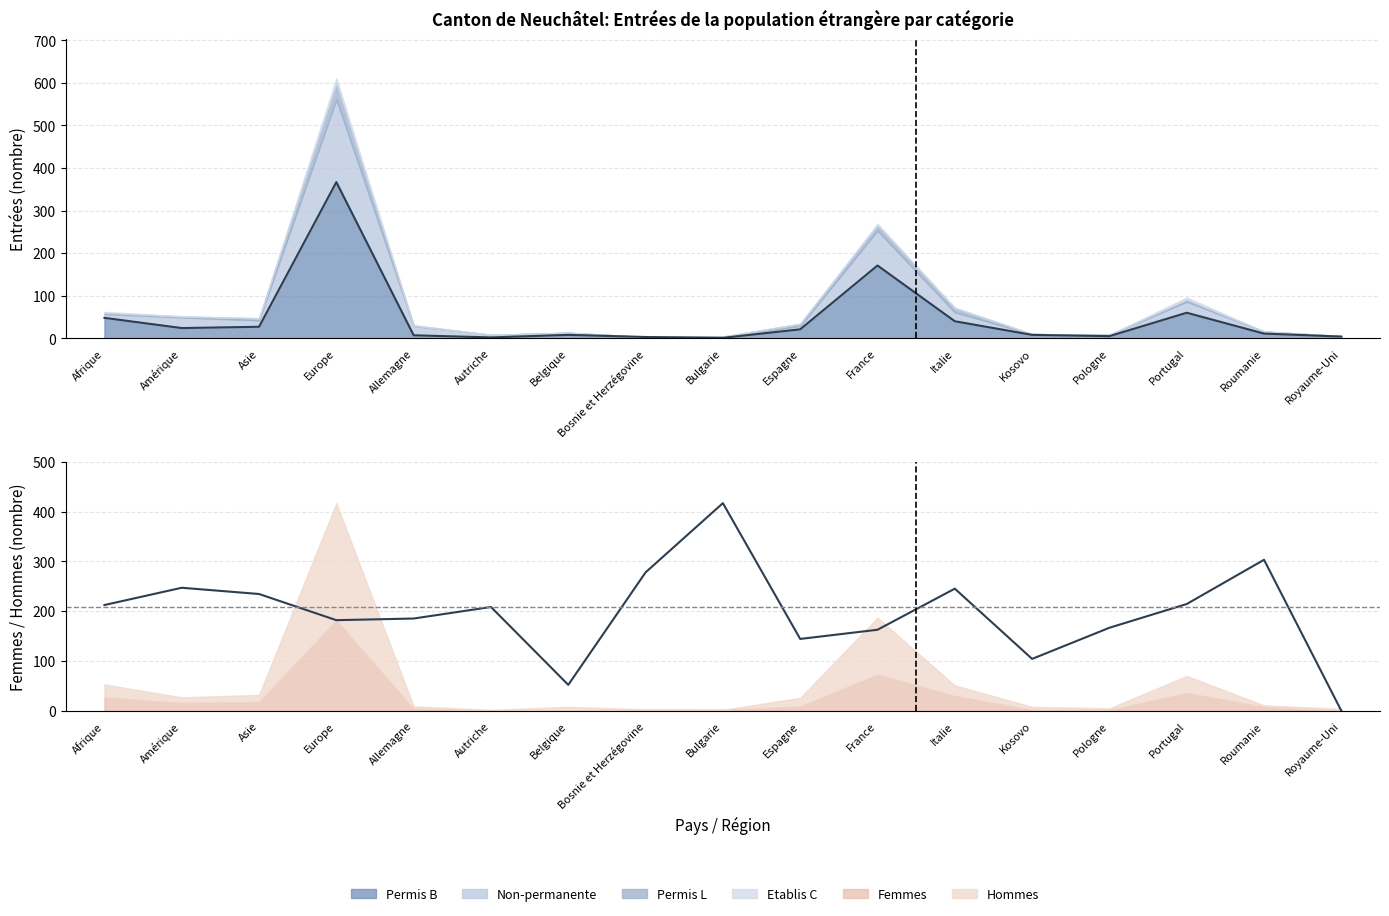

At which label is Ratio Femmes closest to 208?

Autriche